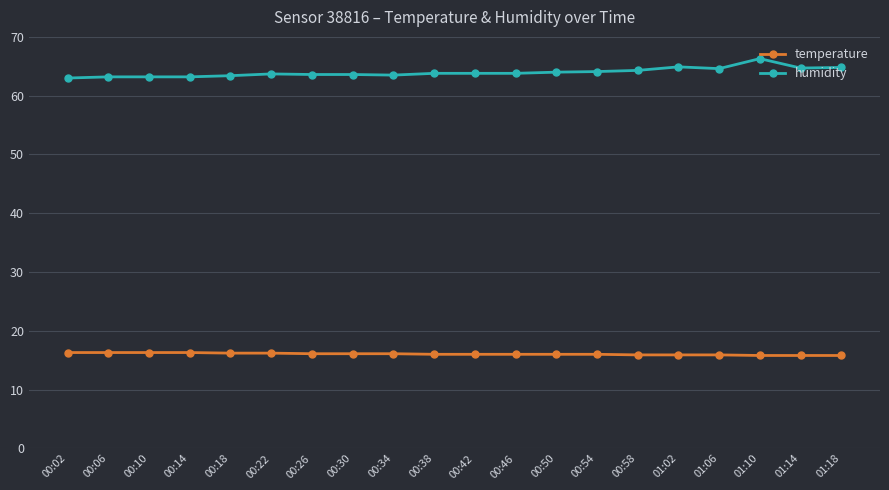

What is the difference between the highest and lowest values at 00:02?

46.7